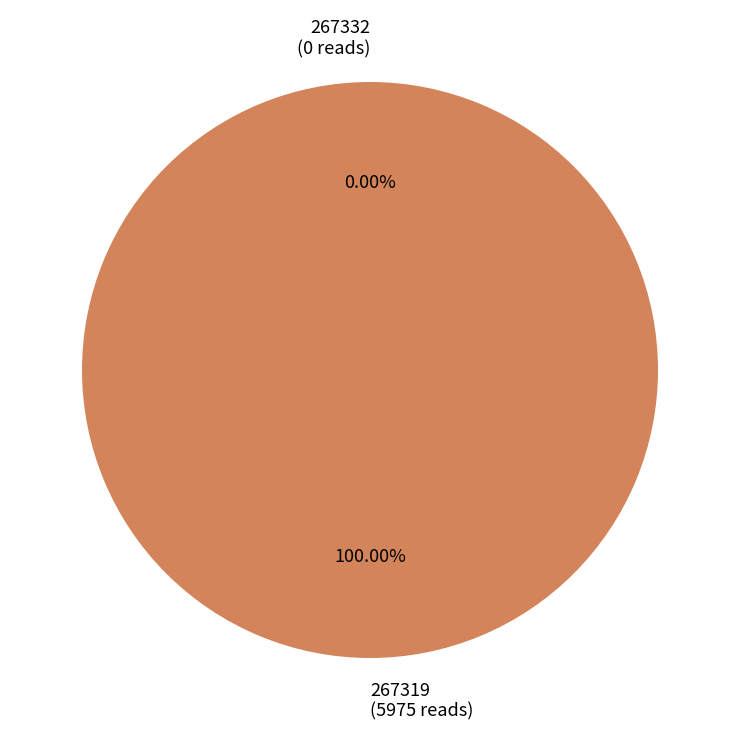

True or false: 267332 accounts for 0% of the total.

True